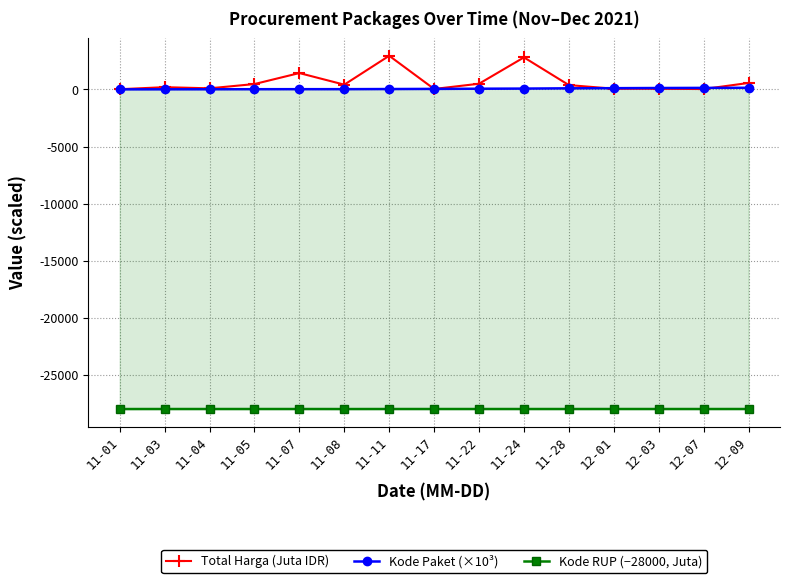

Rank the series at 12-07 from highest to lowest value.

Kode Paket (×10³), Total Harga (Juta IDR), Kode RUP (−28000, Juta)